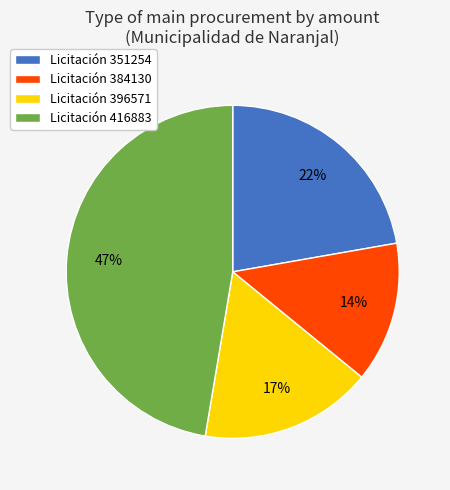

To the nearest percent, what is the average slice percentage?

25%